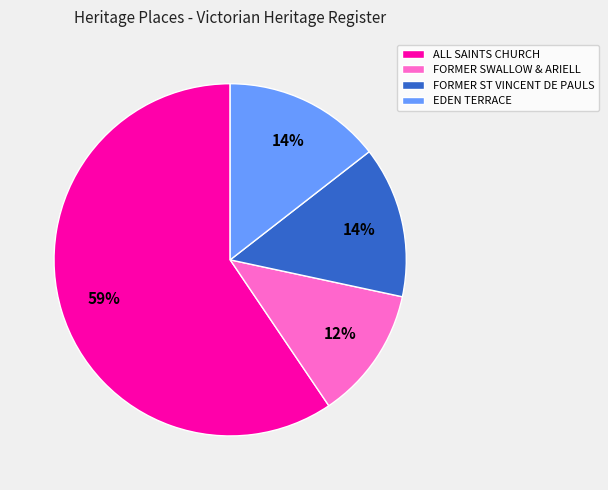

Which slice is the largest?

ALL SAINTS CHURCH